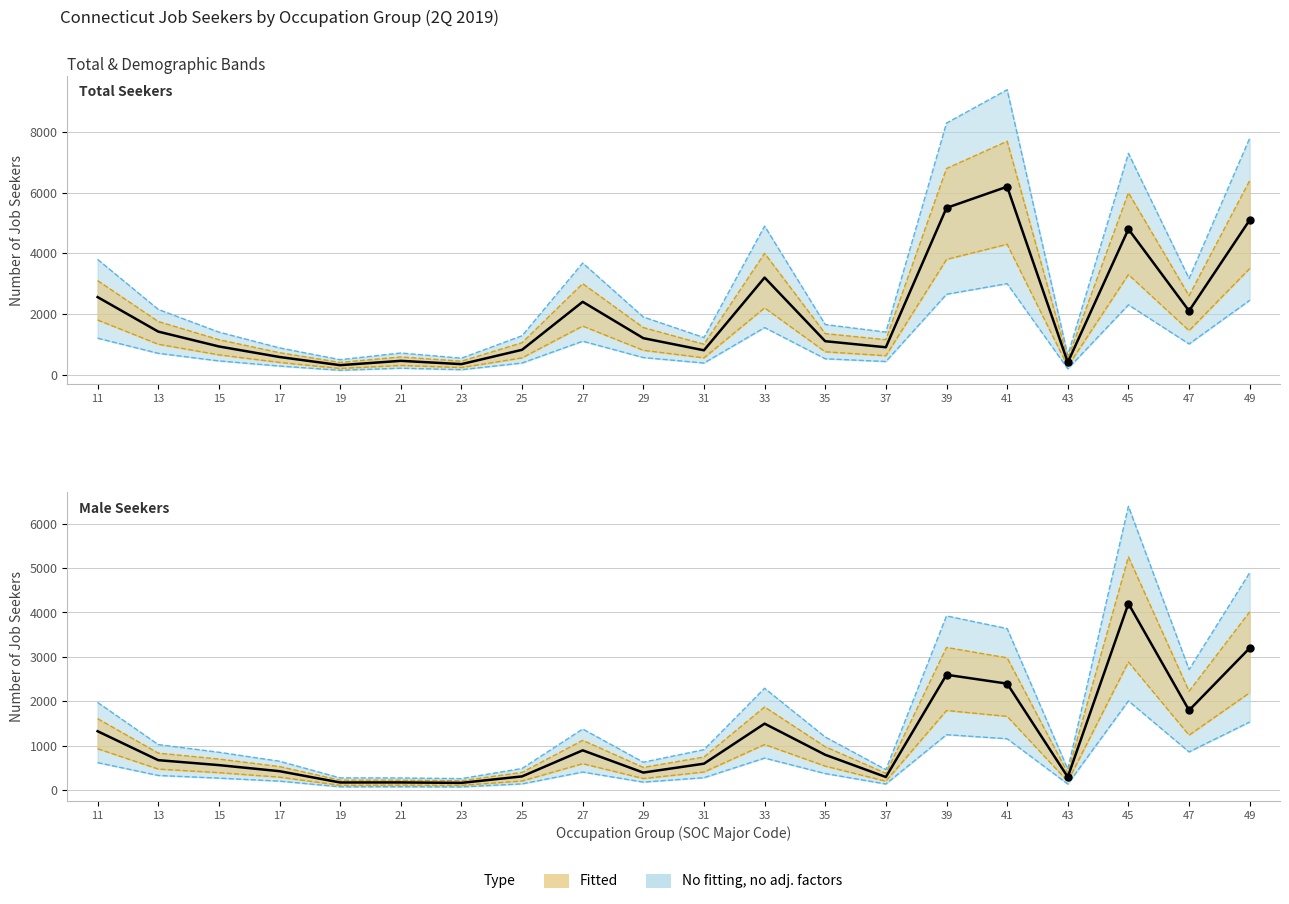

What is the total value across all series at 43?

700